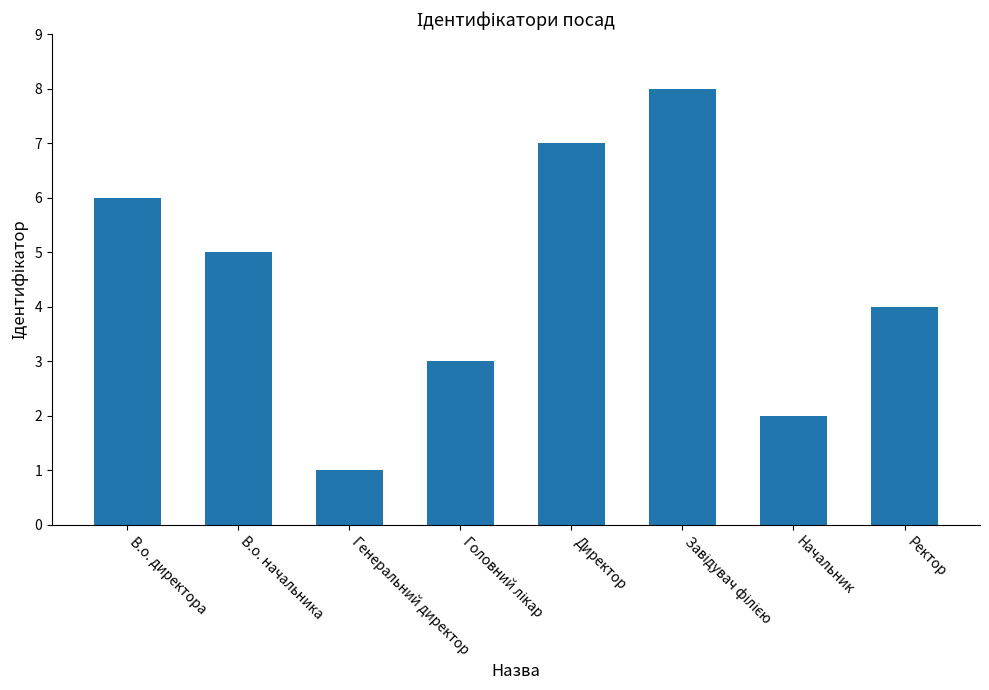

How many distinct data groups are displayed?

1